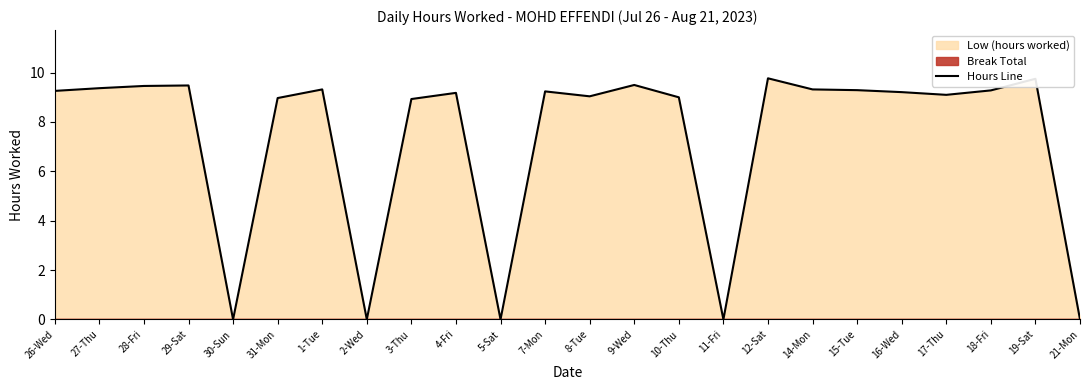

True or false: the data shows 3.6 at 1-Tue.

False